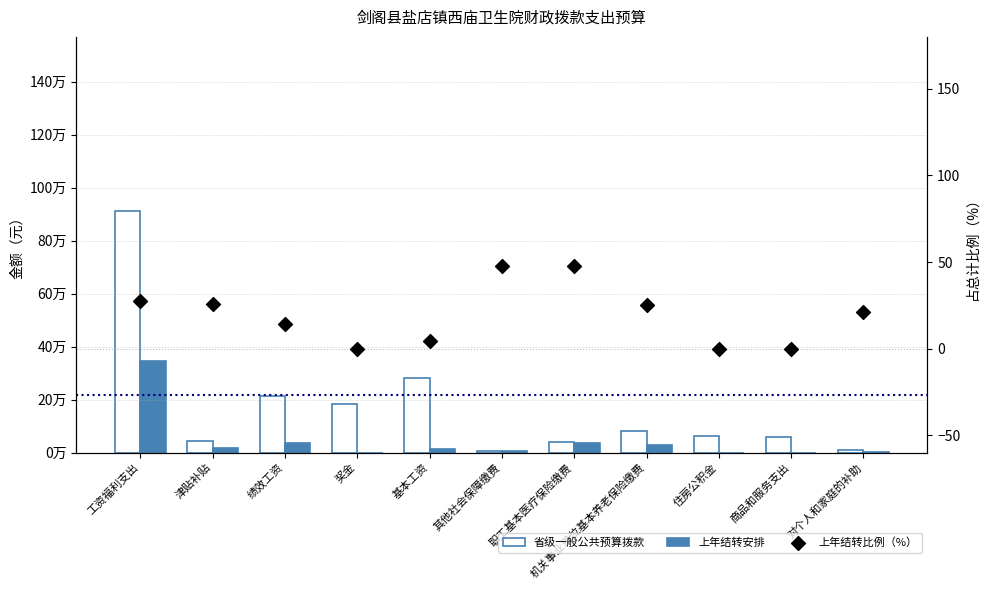

Which series has the largest total across all categories?

省级一般公共预算拨款